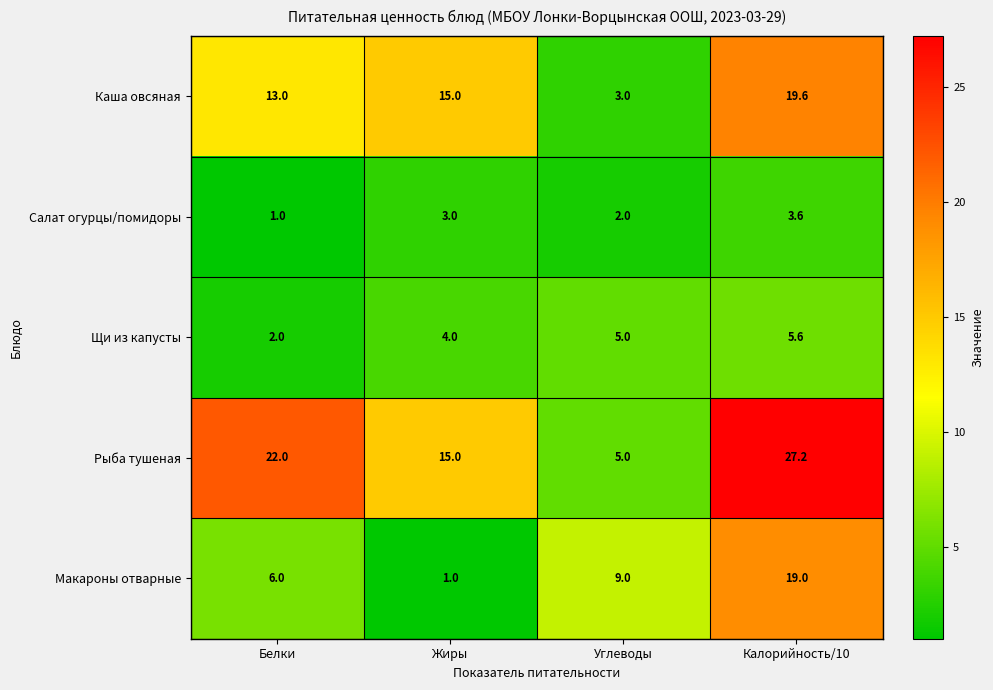

Which series changed the most between Углеводы and Калорийность/10?

Рыба тушеная